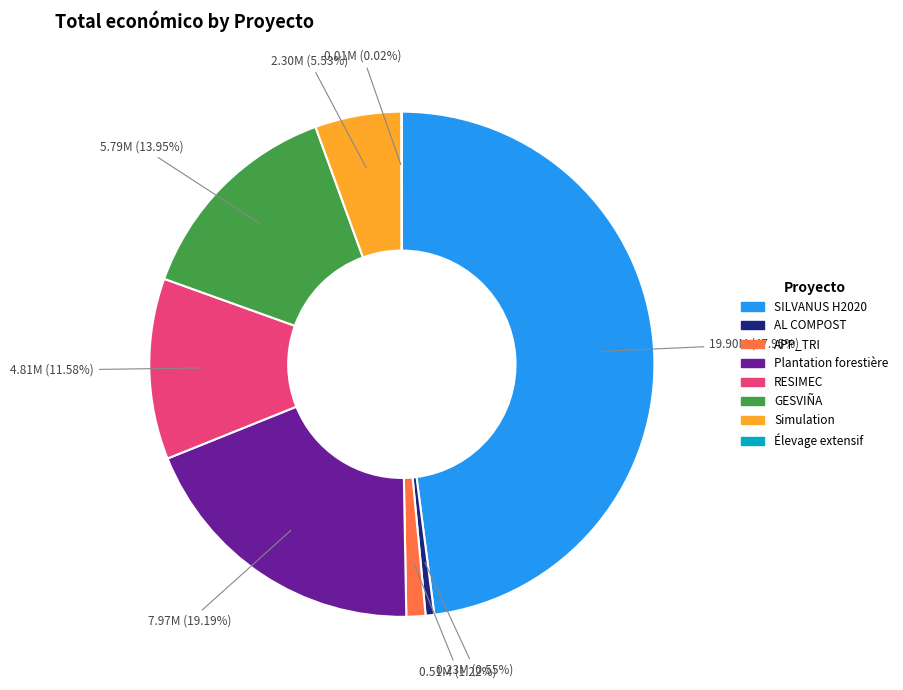

What is the largest slice in the pie chart?

SILVANUS H2020